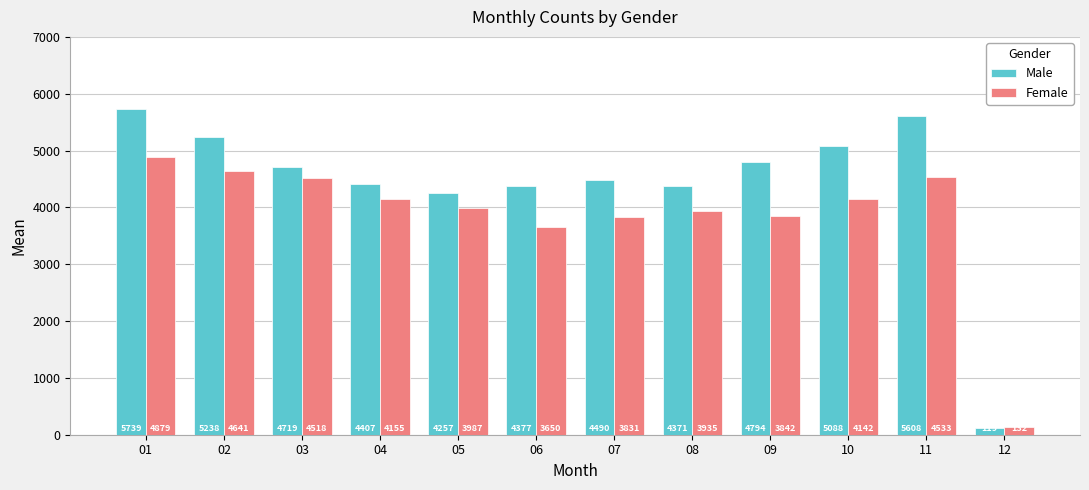

List the series in order of their peak value, lowest first.

Female, Male